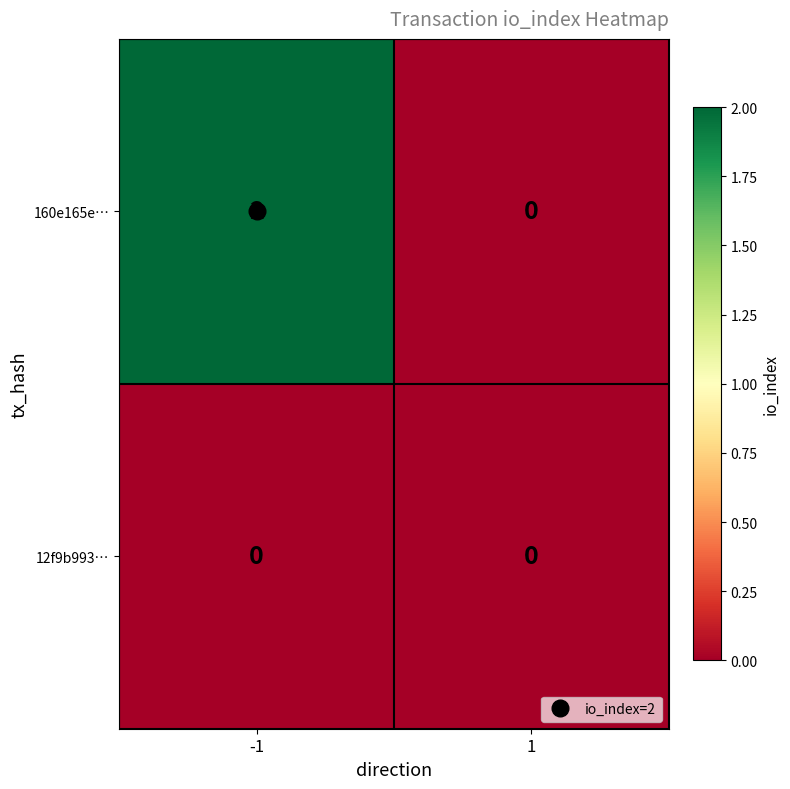

Which series has the largest total across all categories?

160e165e…